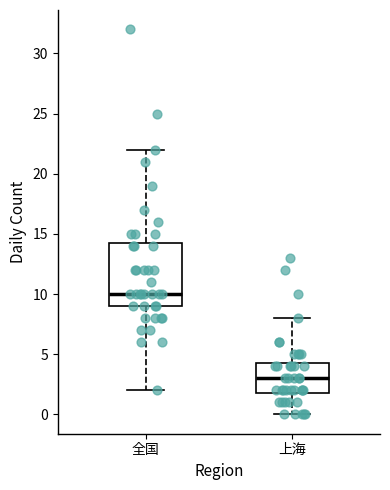

Reading left to right, read every box against the y-axis: the position of its median line, the range the box covers, and the ends of its whiskers. The values are not printed on the chart, so give them approximately, as read against the axis.

全国: median 10.0, box 9.0 to 14.5, whiskers 2.0 to 22.0
上海: median 3.0, box 2.0 to 4.5, whiskers 0.0 to 8.0